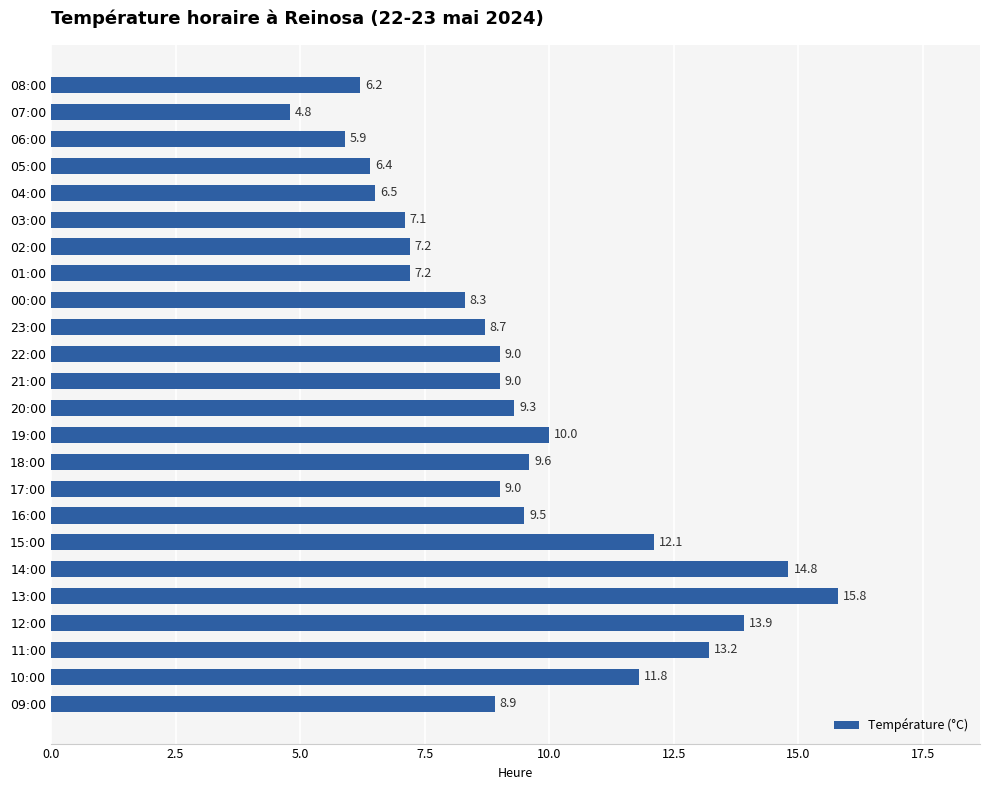

Count the number of data series in this chart.

1